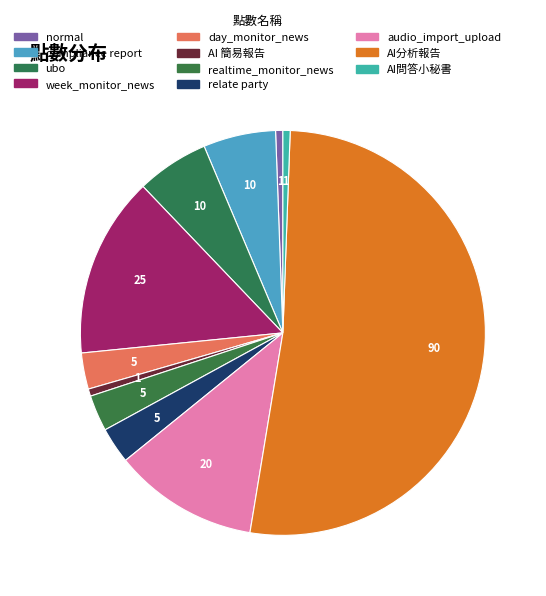

To the nearest percent, what portion does normal represent?

1%